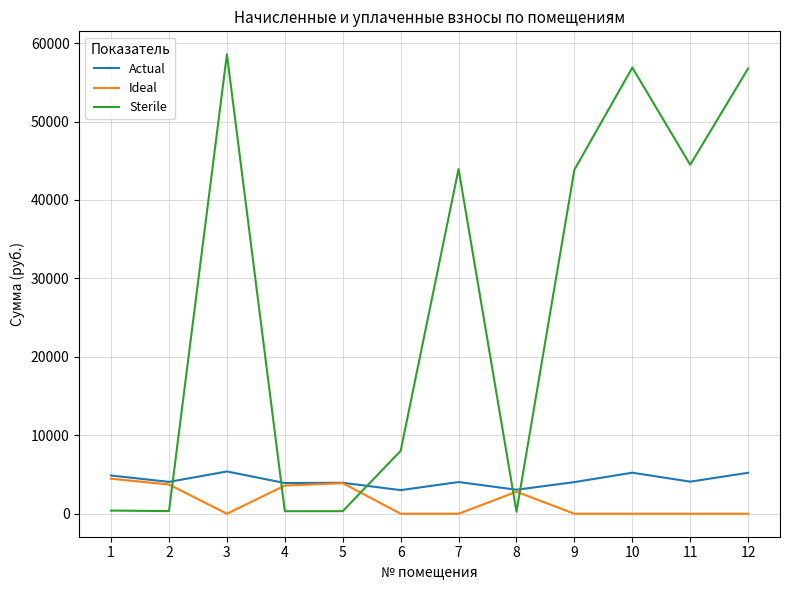

How many lines are shown in the chart?

3